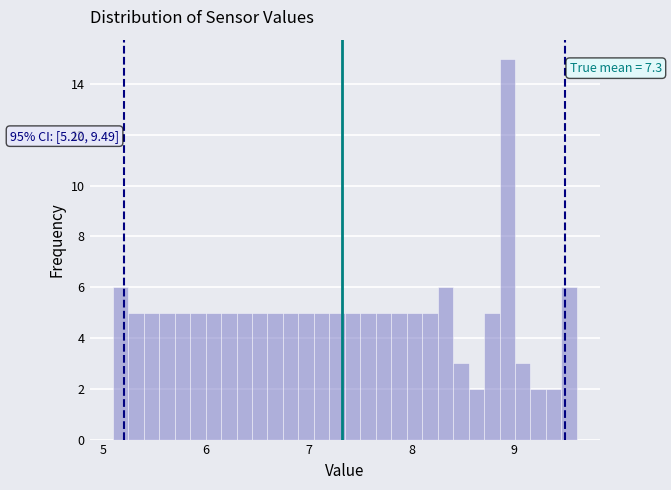

Around what value on the x-axis is the tallest bar? Give the approximate position of its centre, as read against the axis.

8.9